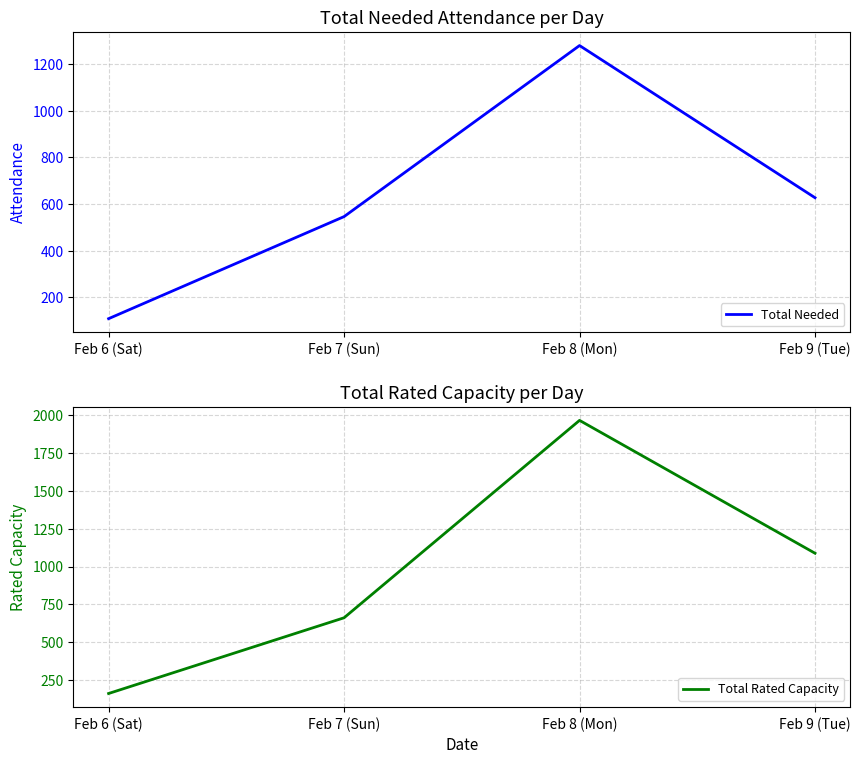

Read the Total Needed value at Feb 7 (Sun), to the nearest 100.

500